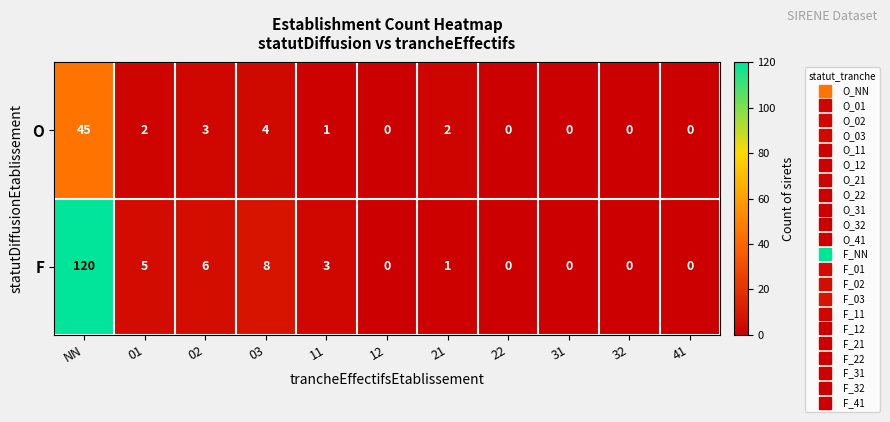

Rank the series at 02 from lowest to highest value.

O, F